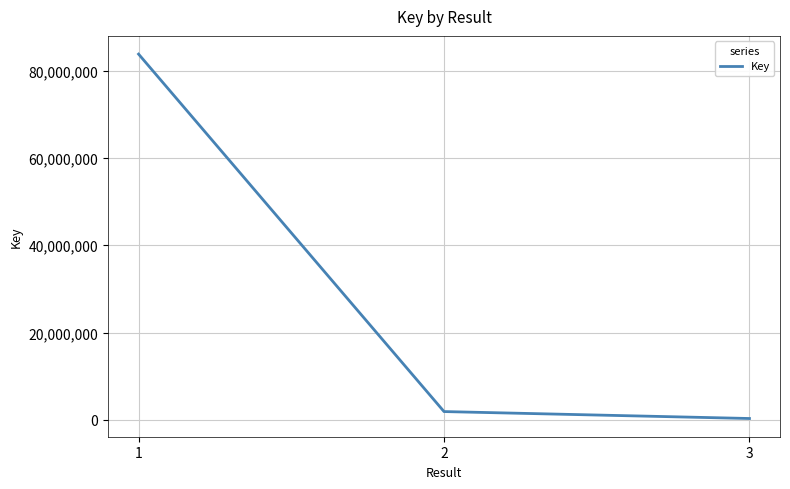

What is the minimum value shown in the chart?

332171